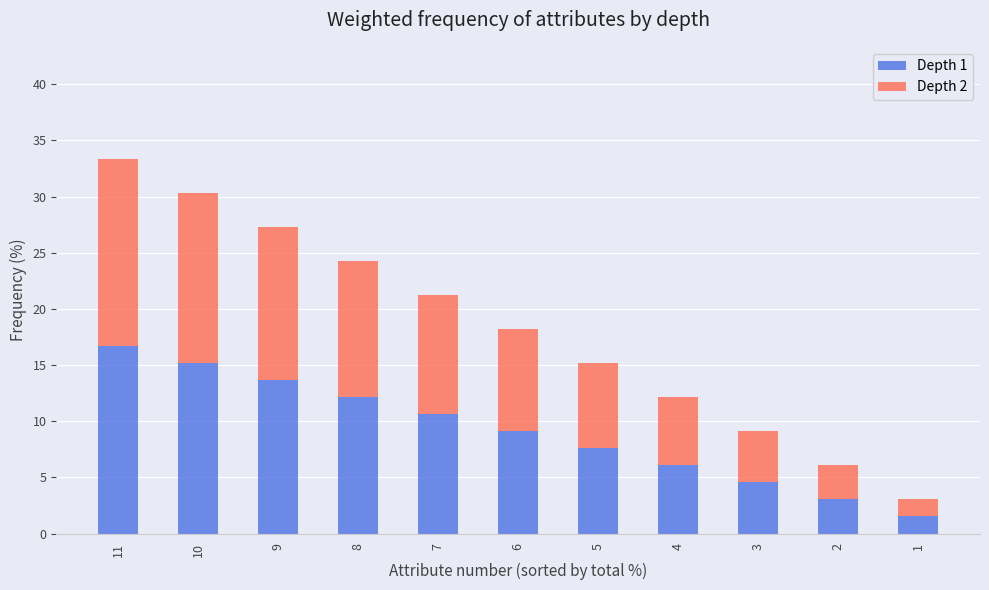

What is the minimum value for Depth 1?

1.5